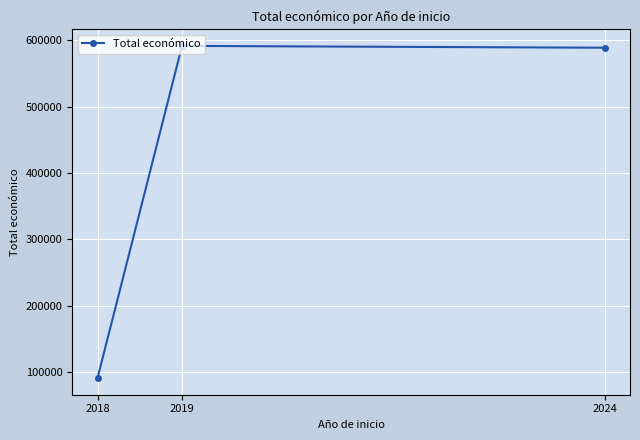

Where is the data nearest to the value 341138?

2024